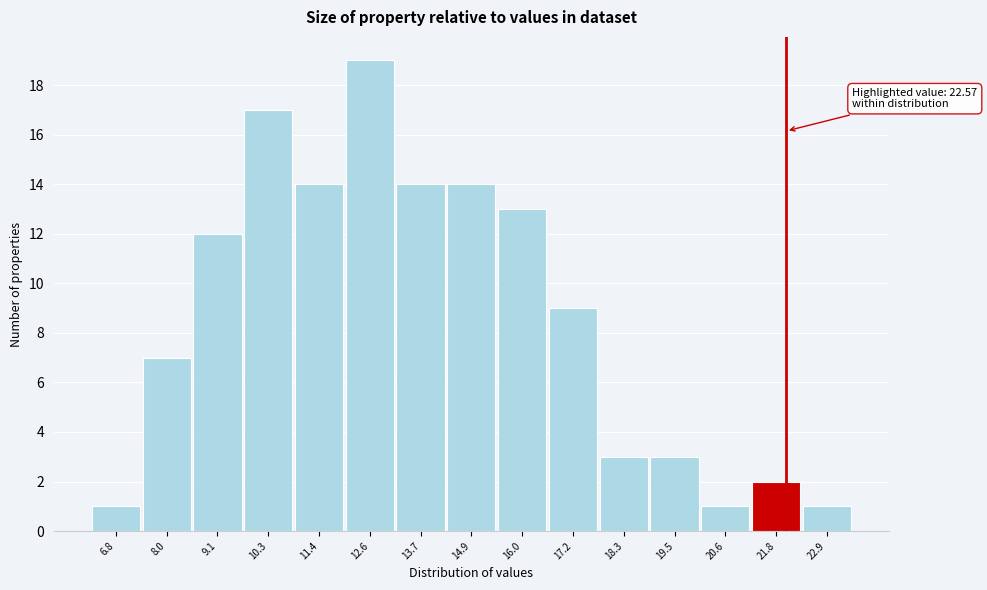

Reading left to right, extract all data points from this chart.

6.8=1	8.0=7	9.1=12	10.3=17	11.4=14	12.6=19	13.7=14	14.9=14	16.0=13	17.2=9	18.3=3	19.5=3	20.6=1	21.8=2	22.9=1